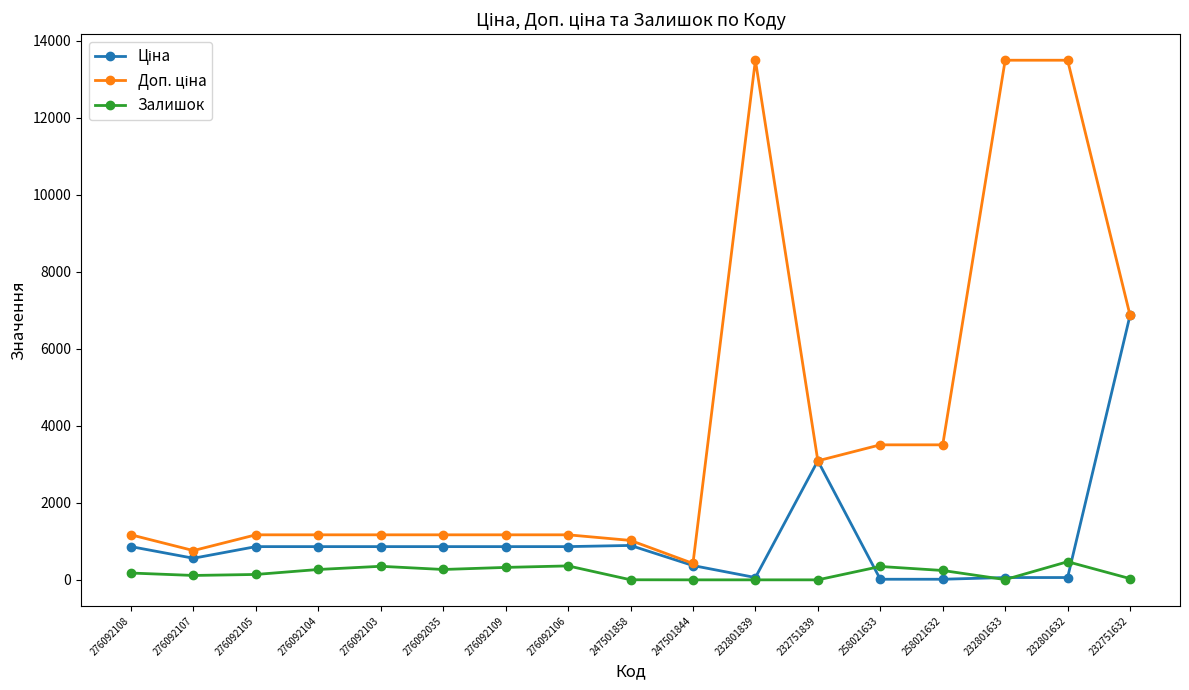

True or false: Залишок has more than 0 points higher than both neighbors.

True